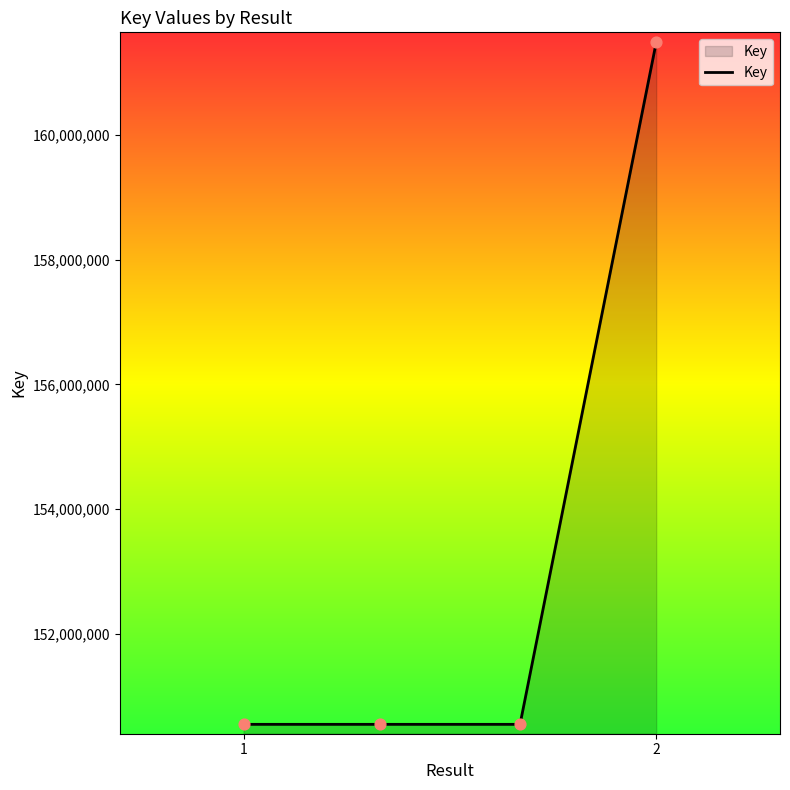

What is the sum of all values?

613125511